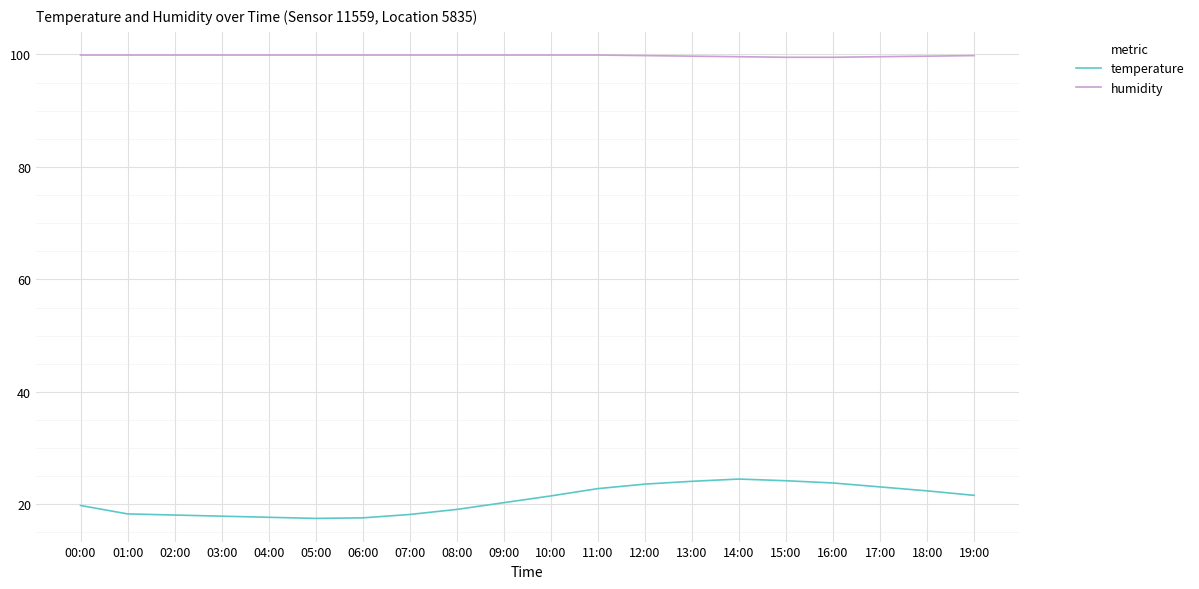

How many humidity values are between 99 and 100?

20